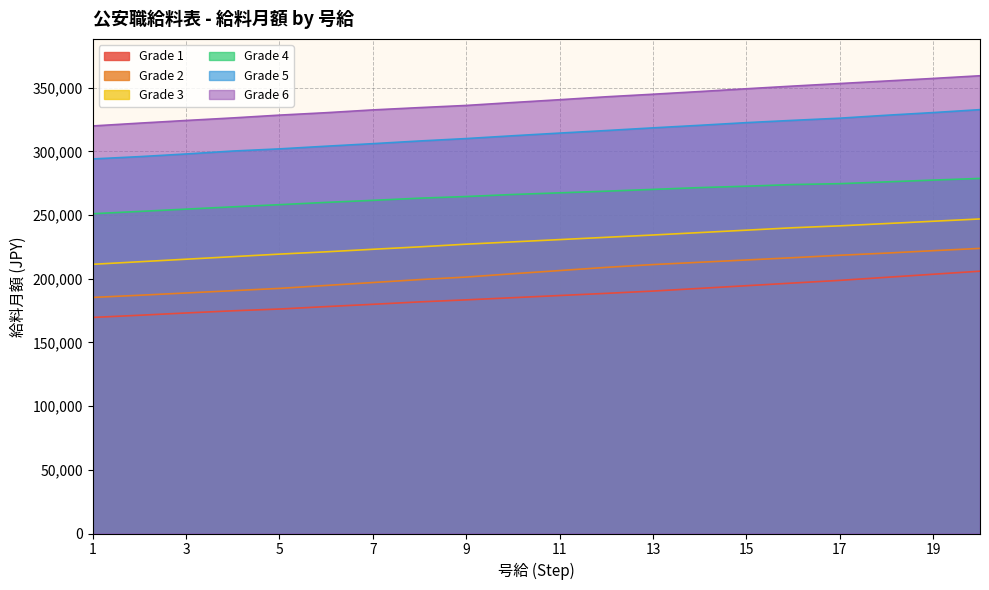

List the series in order of their peak value, highest first.

Grade 6, Grade 5, Grade 4, Grade 3, Grade 2, Grade 1